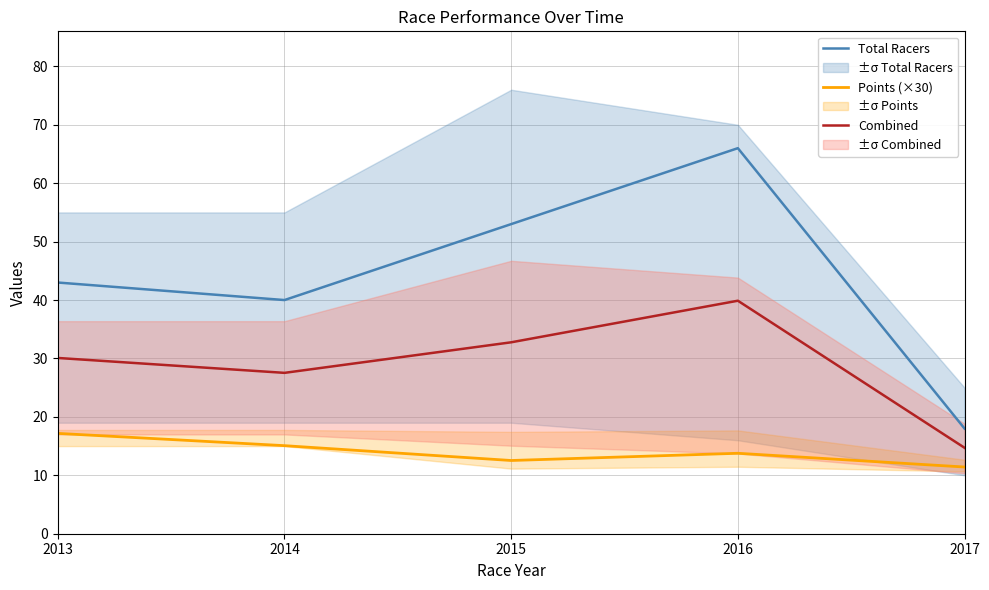

What is the spread (max minus min) of values at 2015?

40.5